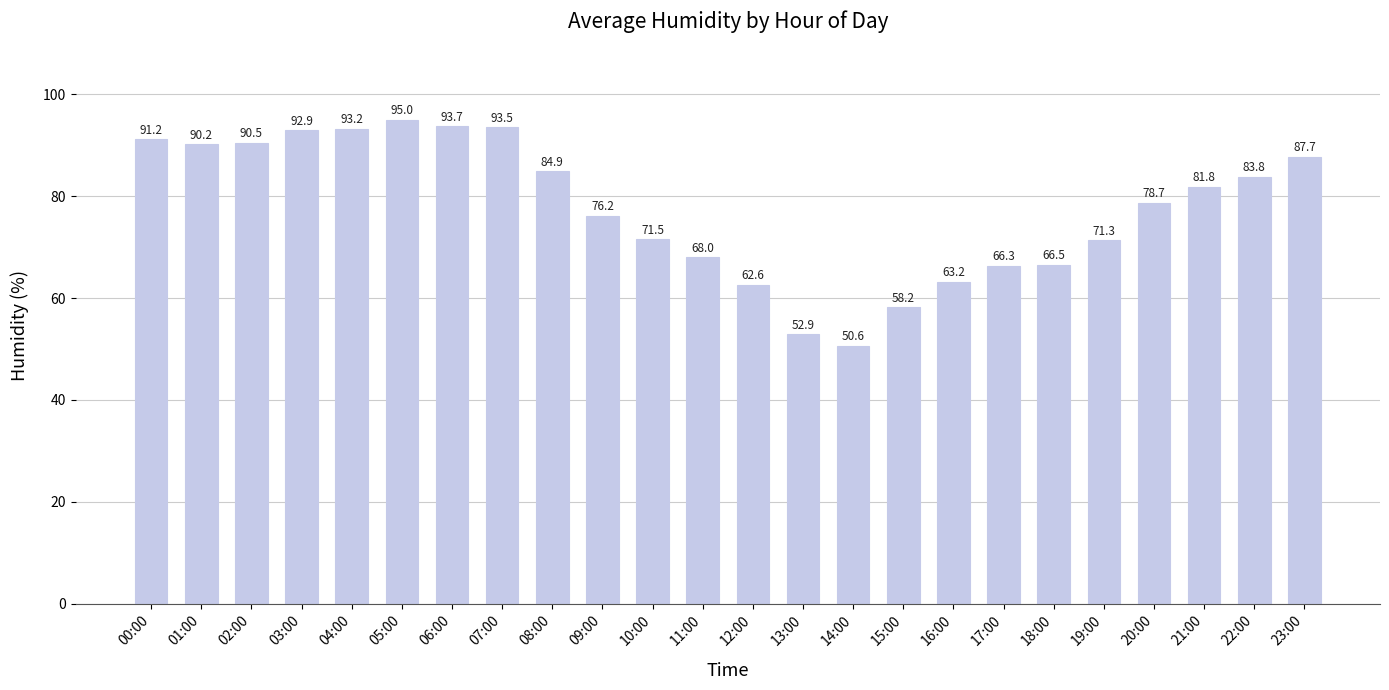

Does the chart contain any negative values?

No